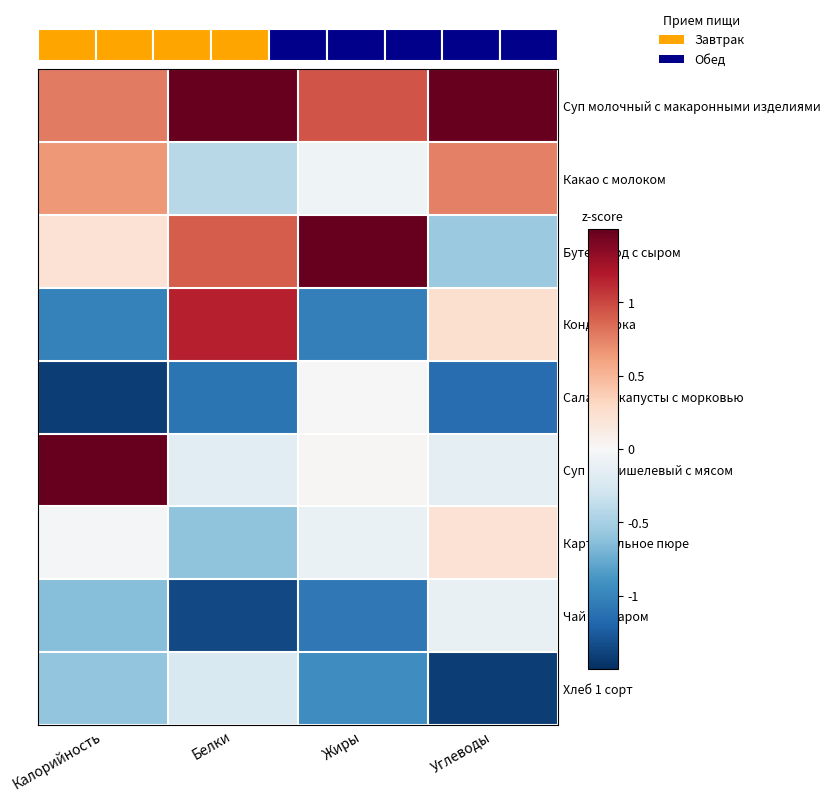

The Хлеб 1 сорт series shows -0.6 at Калорийность. True or false?

True